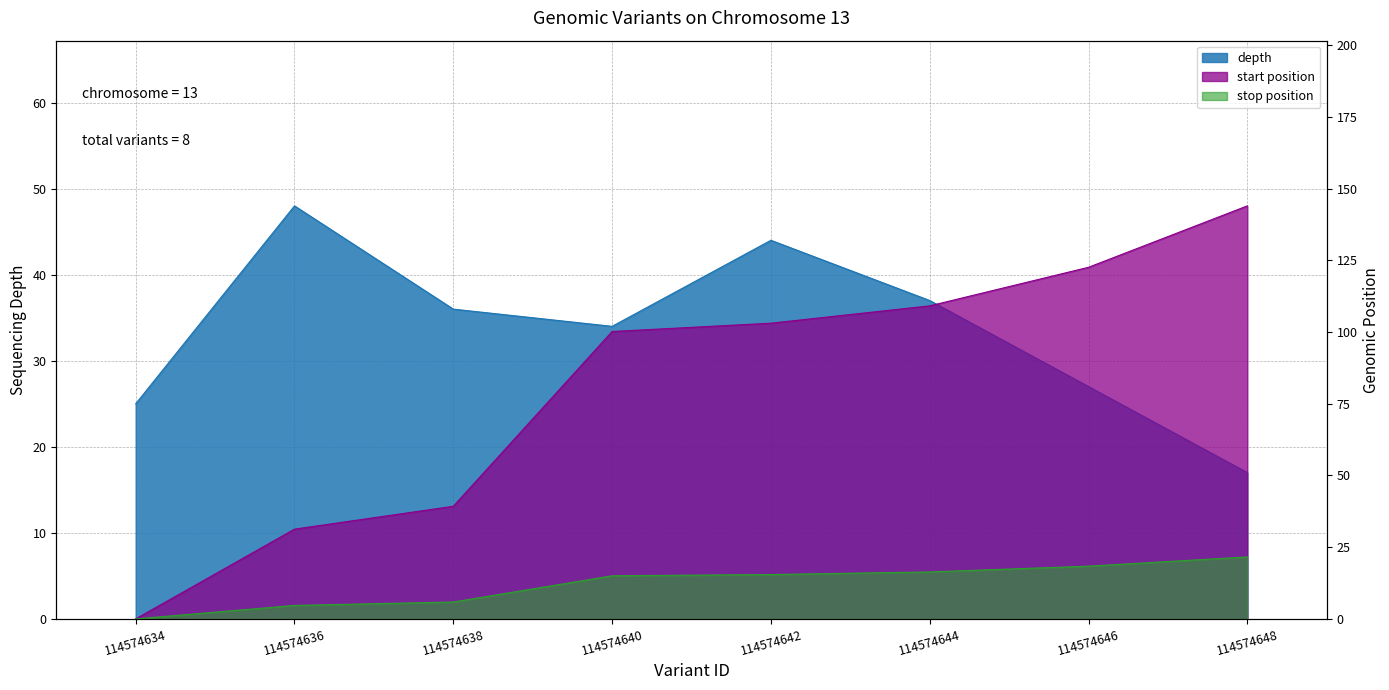

True or false: stop and start intersect in this chart.

False